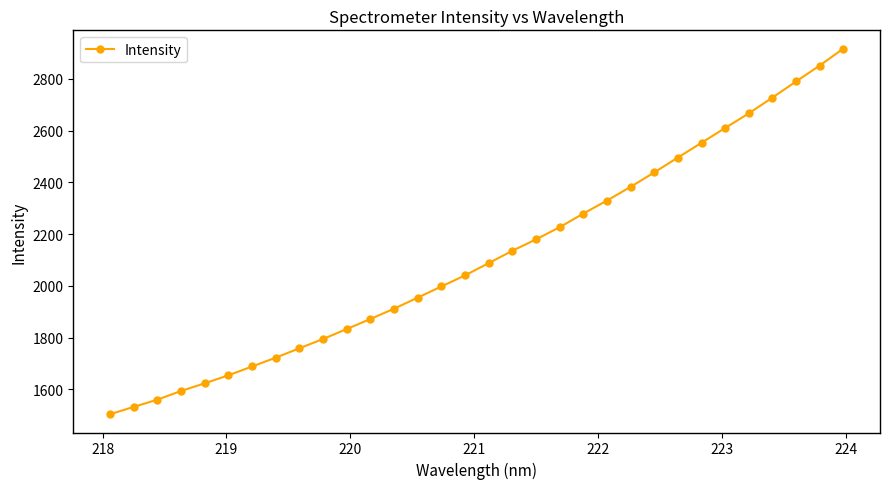

What is the smallest value displayed?

1503.3